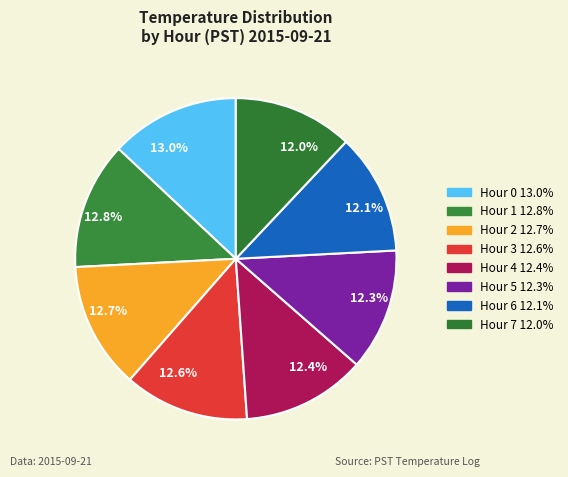

Count the number of slices in the pie.

8